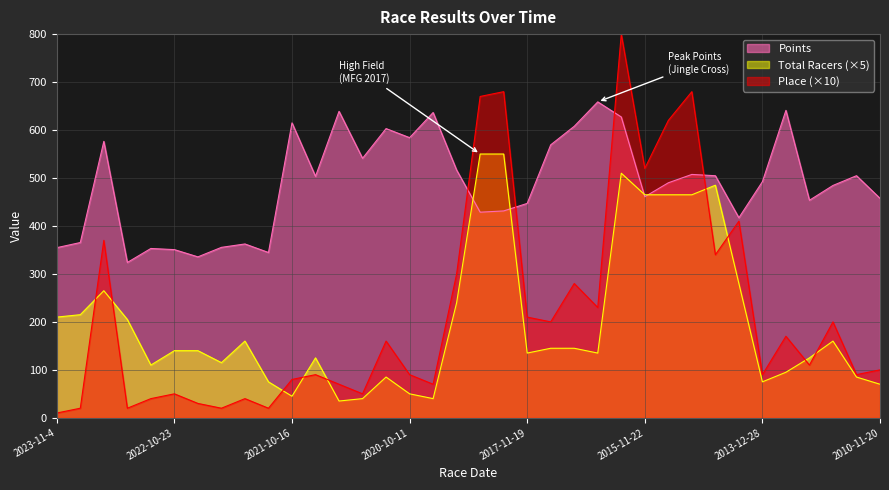

What is the difference between the highest and lowest values at 2013-12-28?

417.3